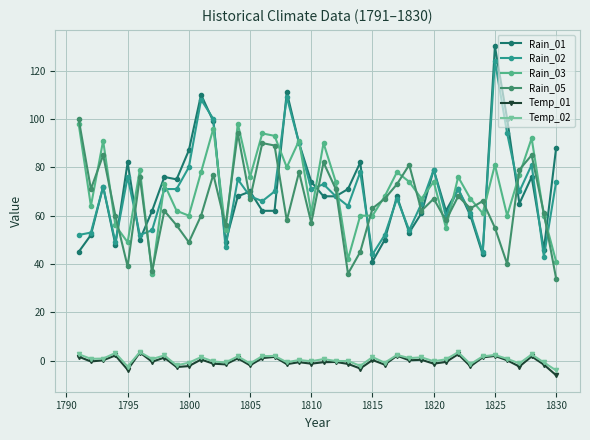

What is the greatest value displayed?

130.0